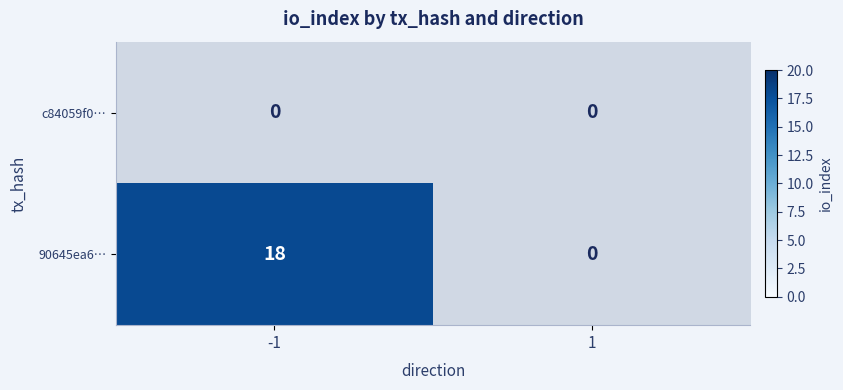

True or false: 90645ea6… has a value of 24 at -1.

False